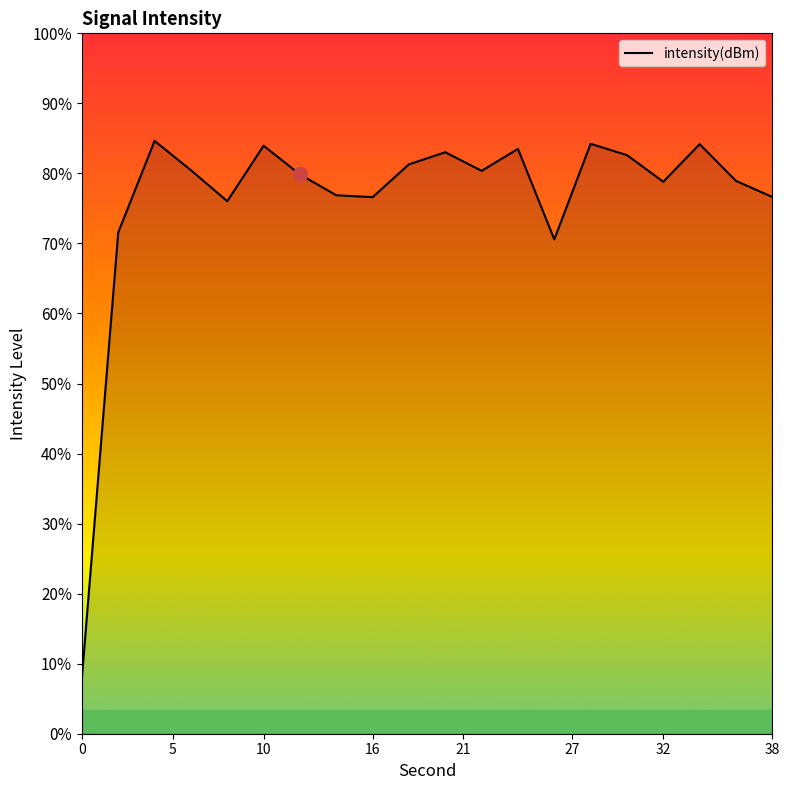

Reading left to right, what are all the values shown in this chart?

-210.4	-134.1	-118.4	-123.5	-128.8	-119.3	-124.2	-127.7	-128.1	-122.4	-120.4	-123.6	-119.8	-135.3	-118.9	-120.9	-125.4	-119.0	-125.3	-128.0